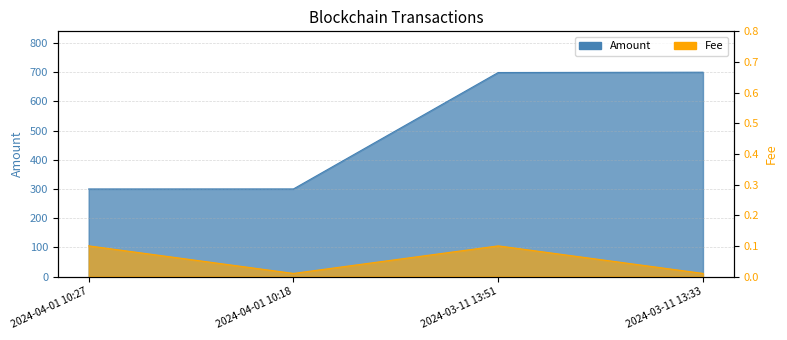

At which category does Fee reach its first local valley?

2024-04-01 10:18